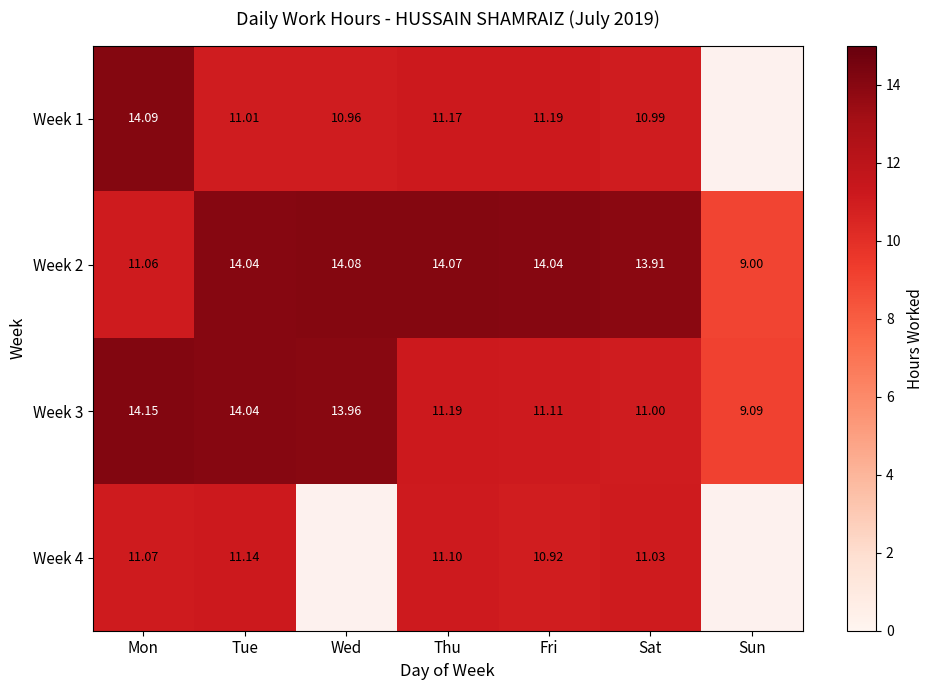

Where does the Week 3 series first go above 11?

Mon